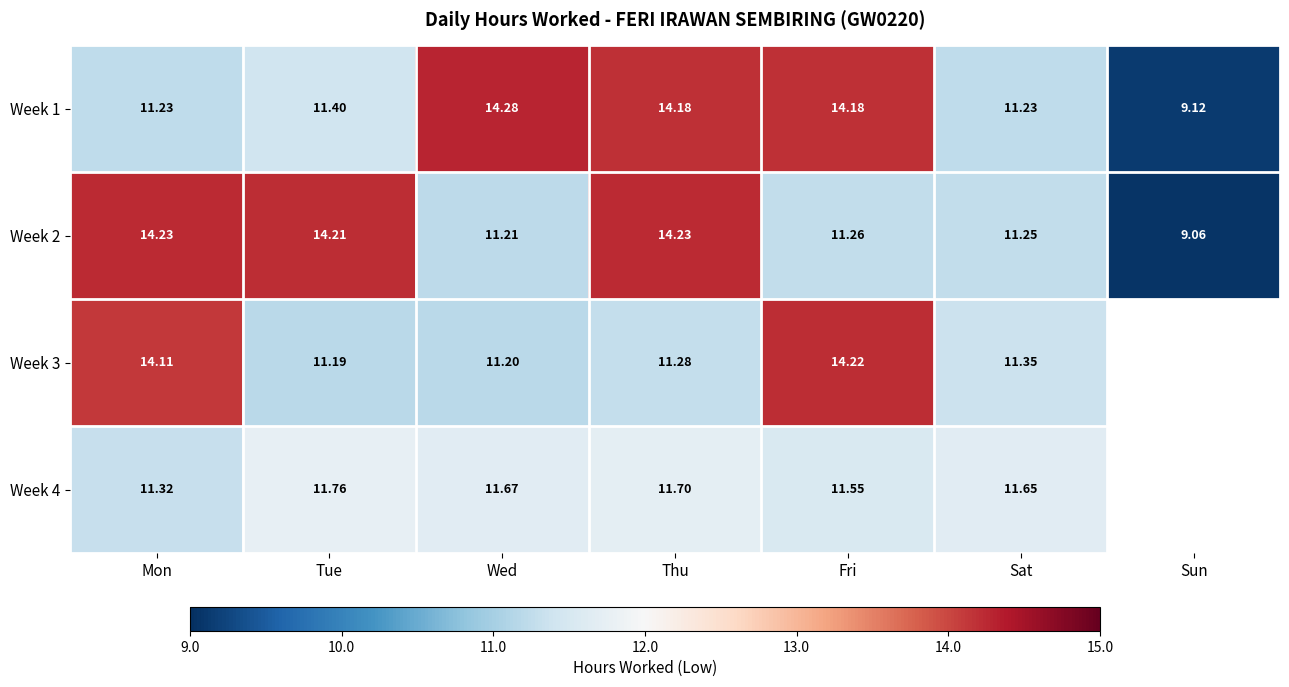

At which label does Week 1 reach its peak?

Wed